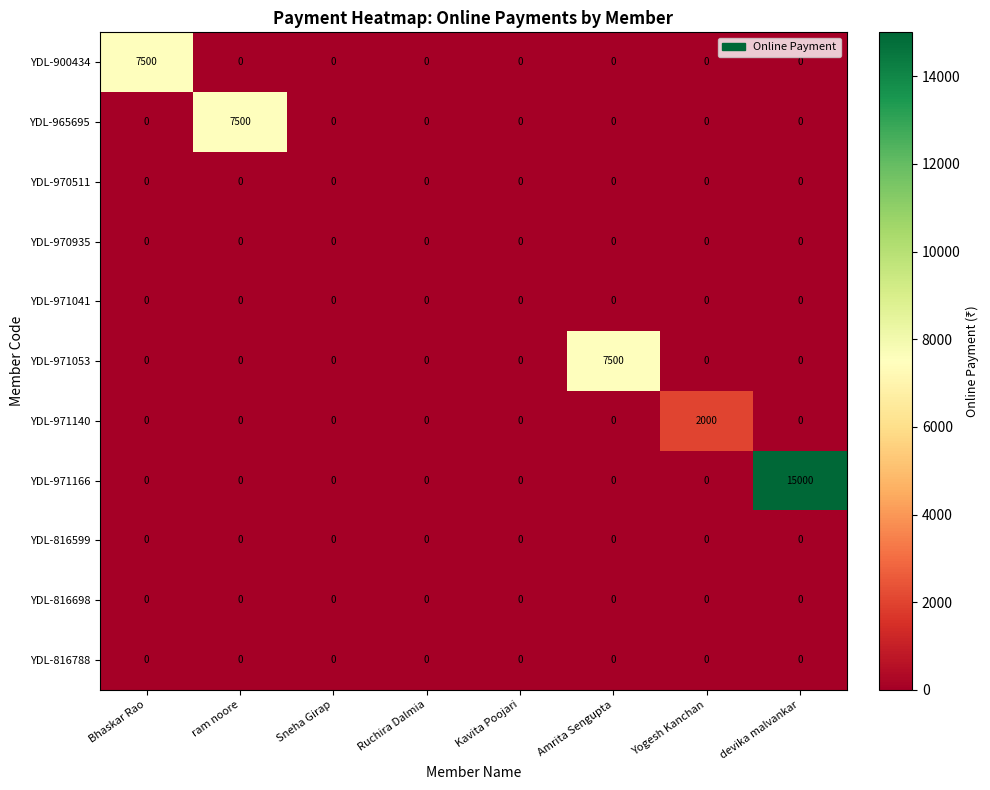

What is the greatest value displayed?

15000